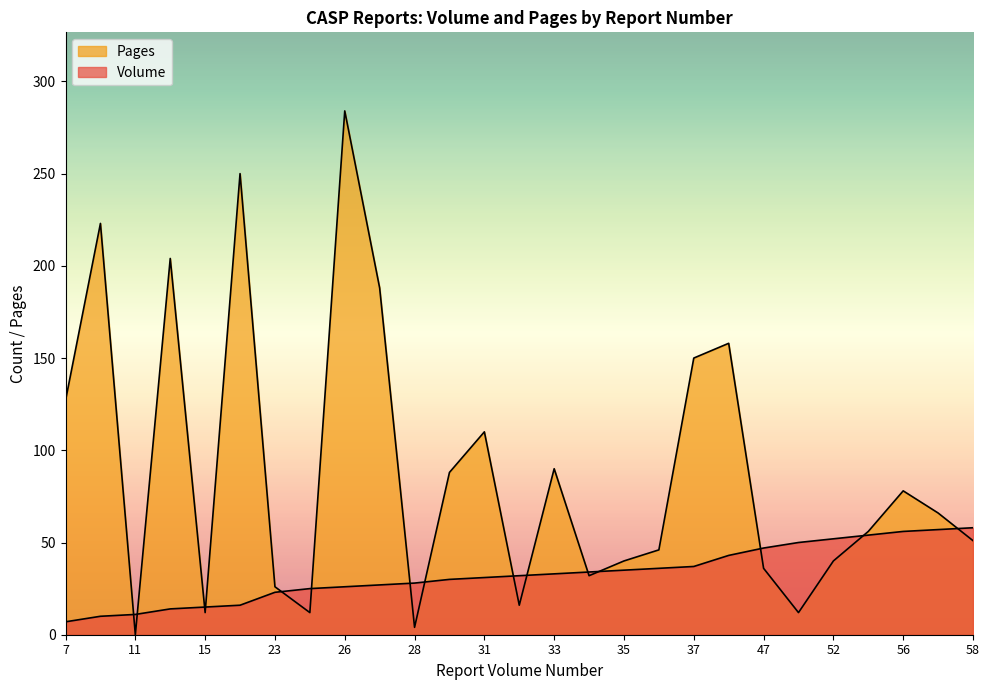

Does the chart display data point markers on the line(s)?

No